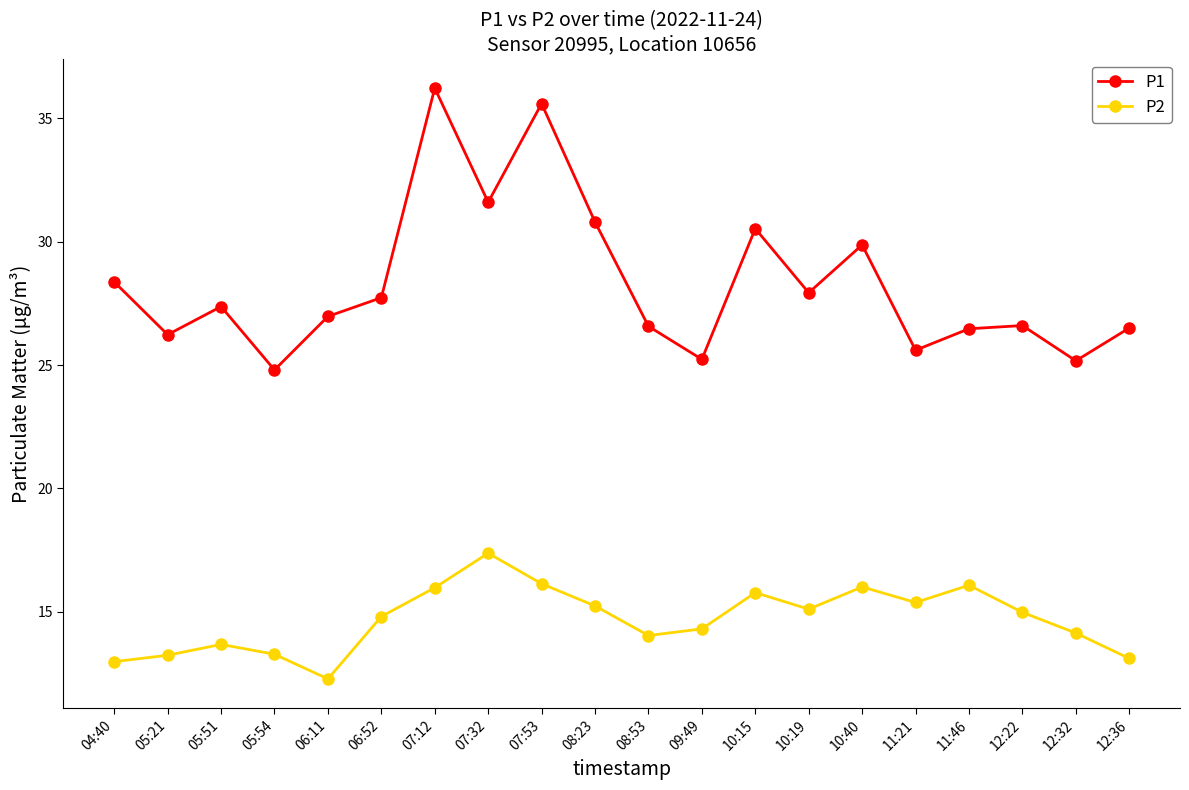

At which label does P2 reach its minimum?

06:11